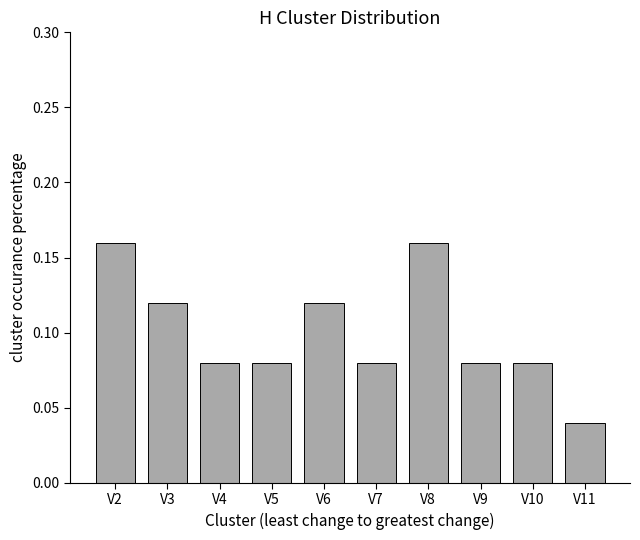

Which label corresponds to the smallest value in the chart?

V11